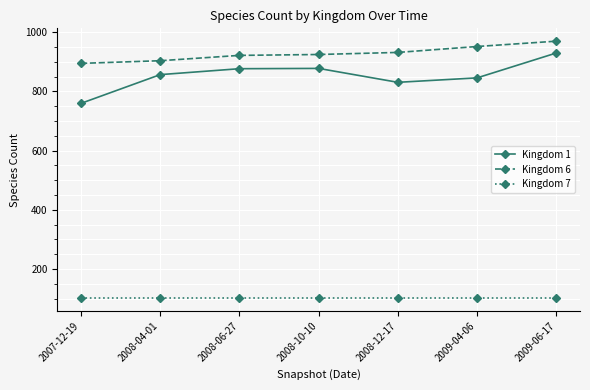

What is the label of the 4th point from the left?

2008-10-10